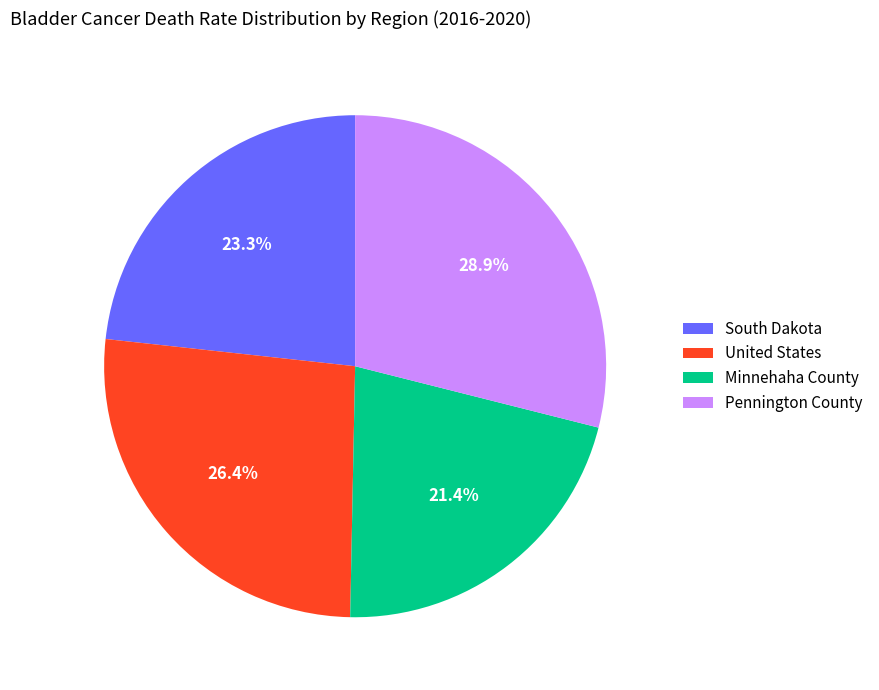

How many slices are in this pie chart?

4